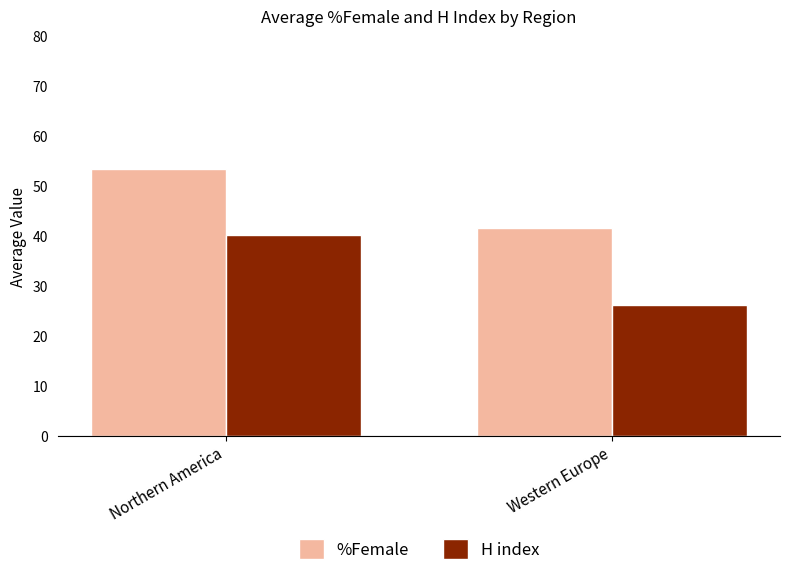

Rank the series by their average value, from highest to lowest.

%Female, H index